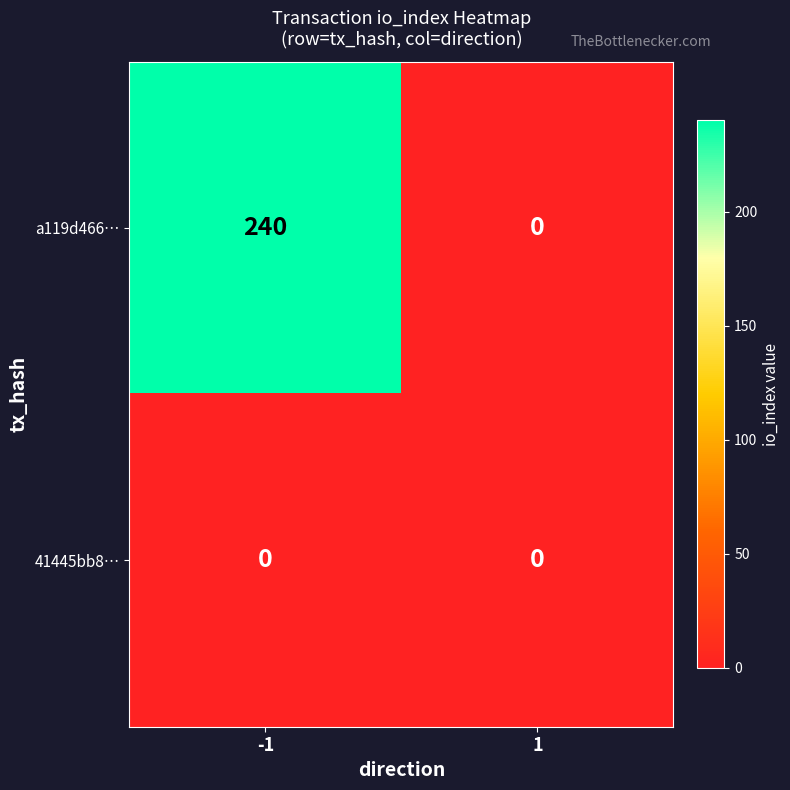

List the series in order of their peak value, highest first.

a119d466…, 41445bb8…